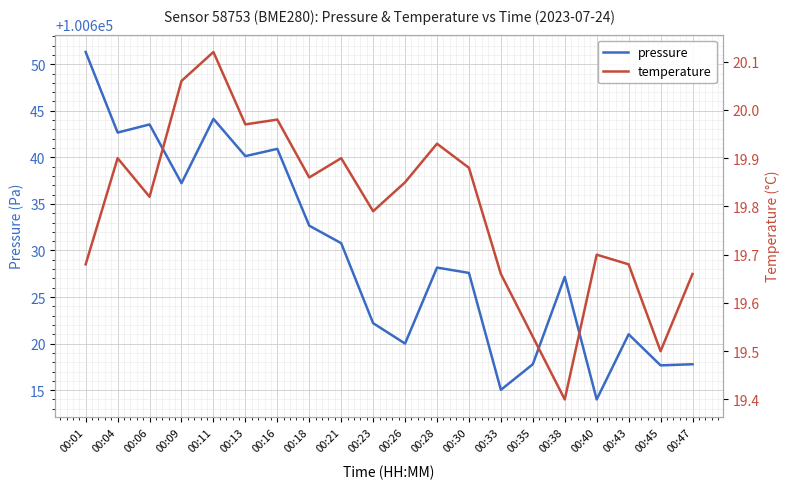

What is the value of the temperature point at the 18th from the left?

19.7